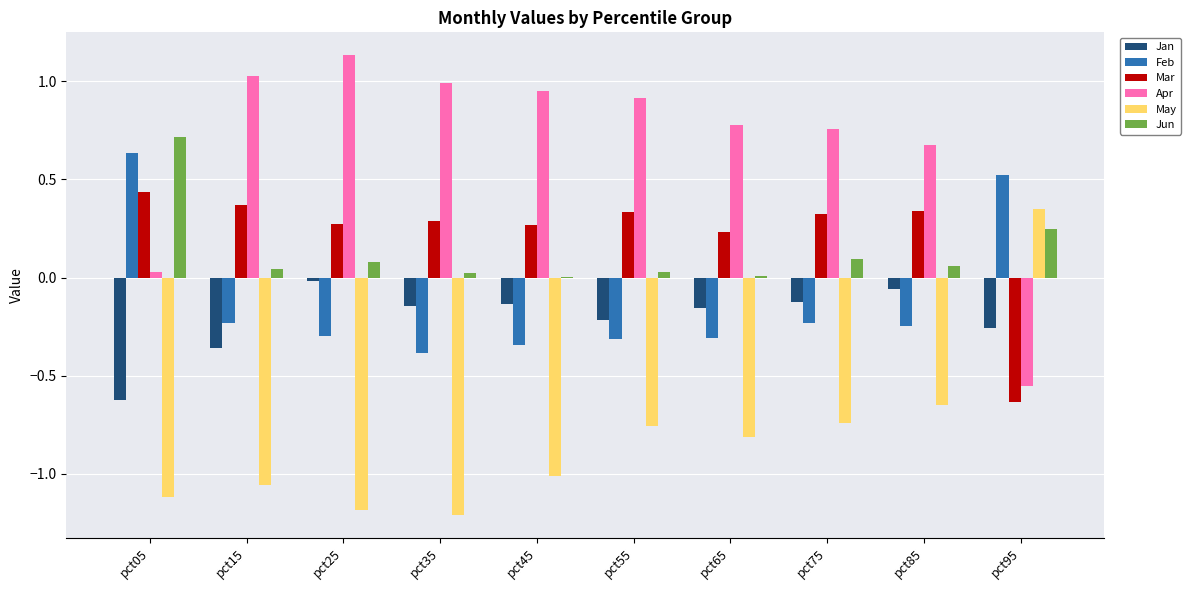

Is it true that Jan equals -0.2 at pct65?

True